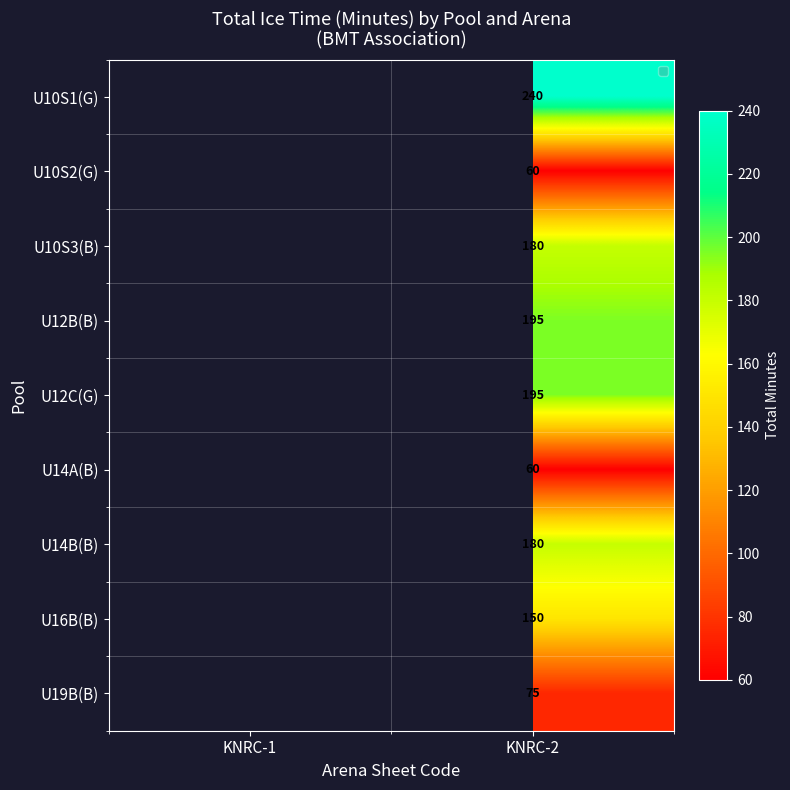

True or false: U12B(B) has a value of 319 at KNRC-2.

False